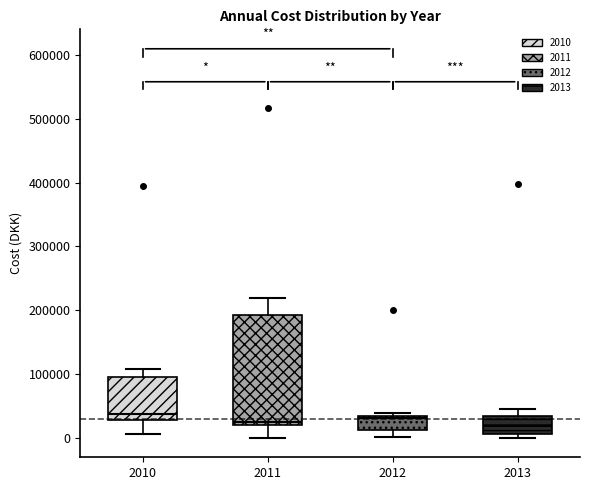

Comparing the boxes themselves (not the whiskers), which one is the tallest?

2011